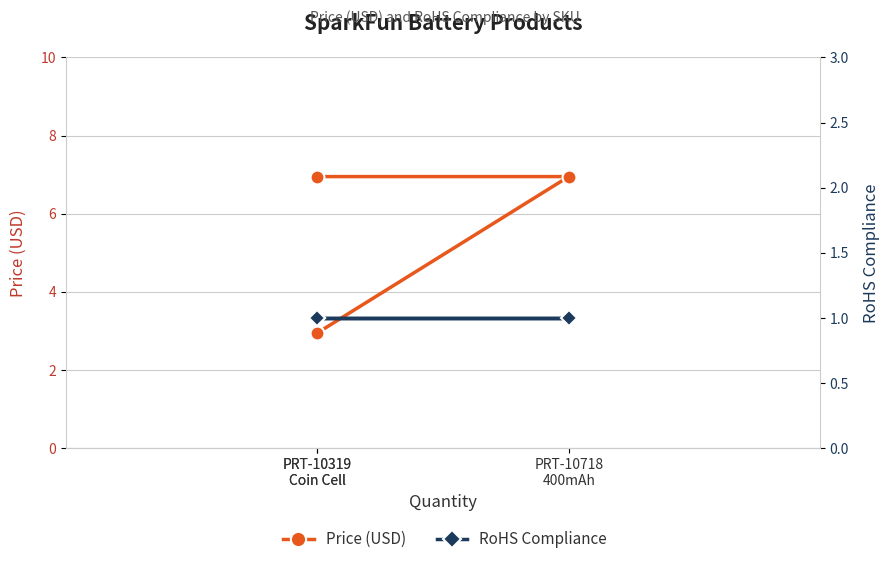

What is the sum of the Price (USD) values at PRT-10319
Coin Cell and PRT-10319
Coin Cell?

9.9